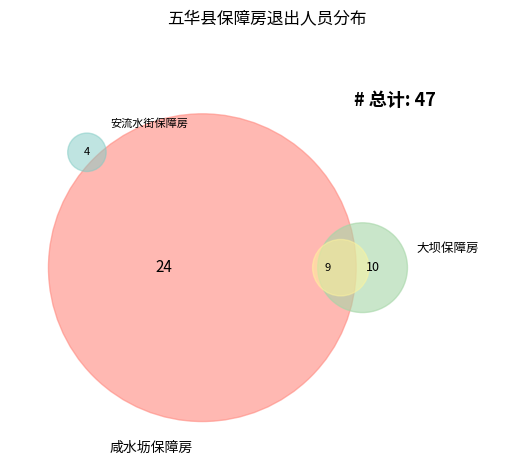

True or false: 大坝保障房 accounts for 9% of the total.

False